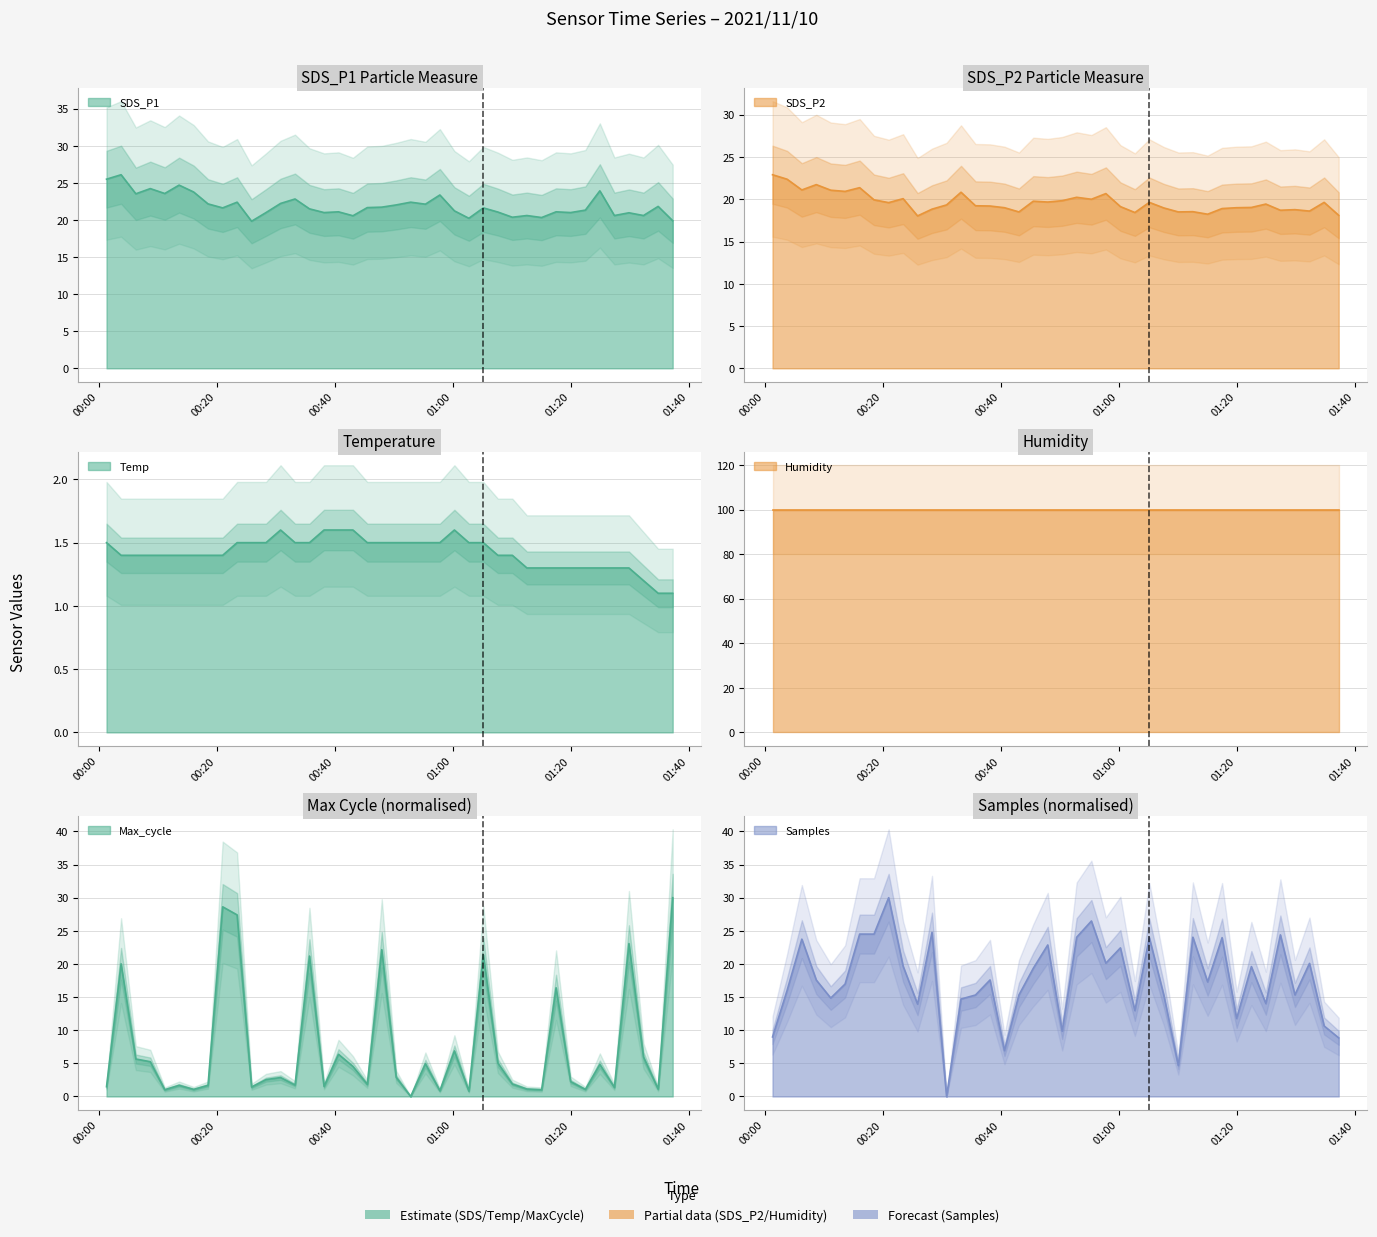

Which series has the largest total across all categories?

SDS_P1